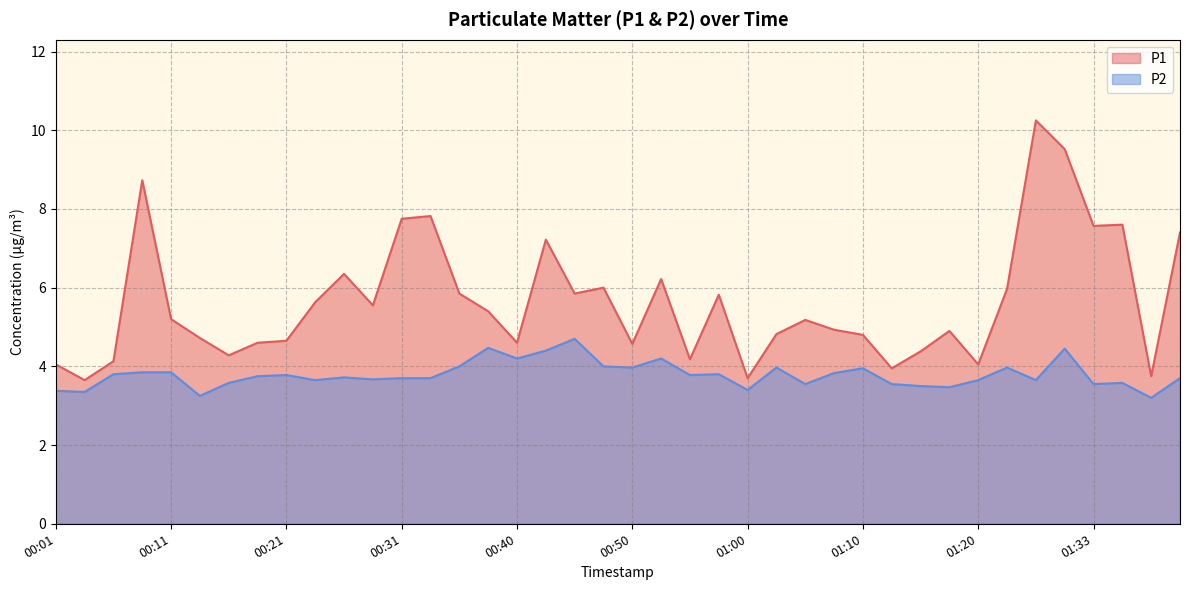

What value does the P1 series have at 00:48?

6.0